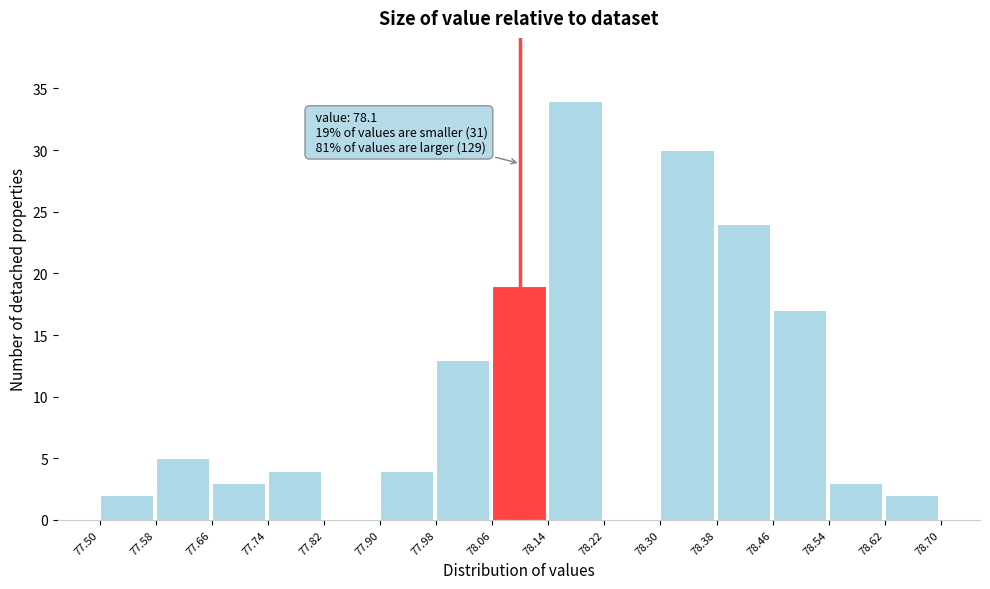

Over which range of the x-axis is the bar tallest?

78.14 to 78.22